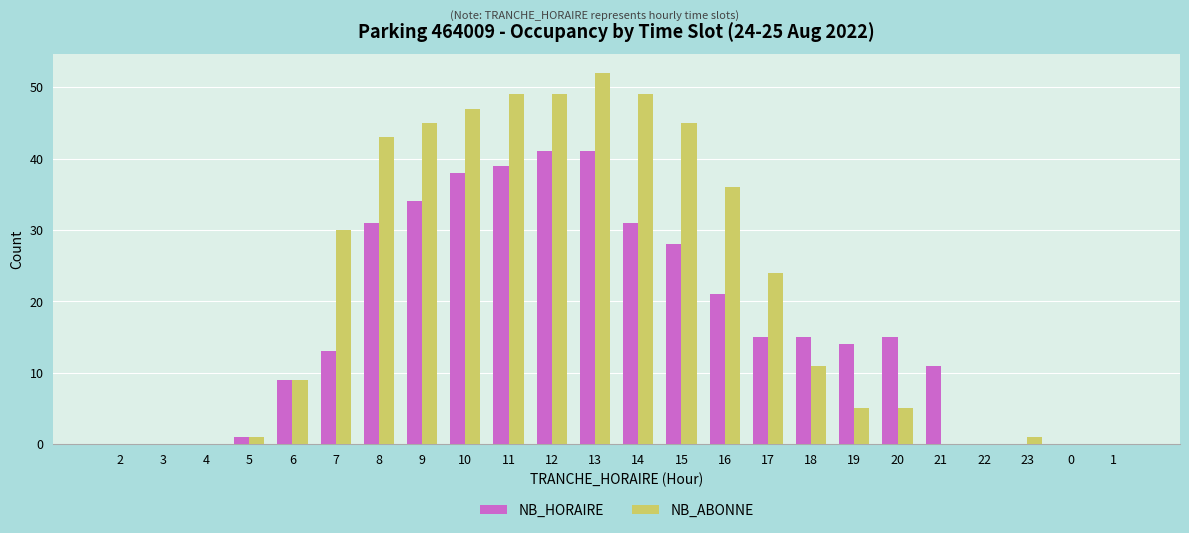

At which label is NB_HORAIRE closest to 20?

16